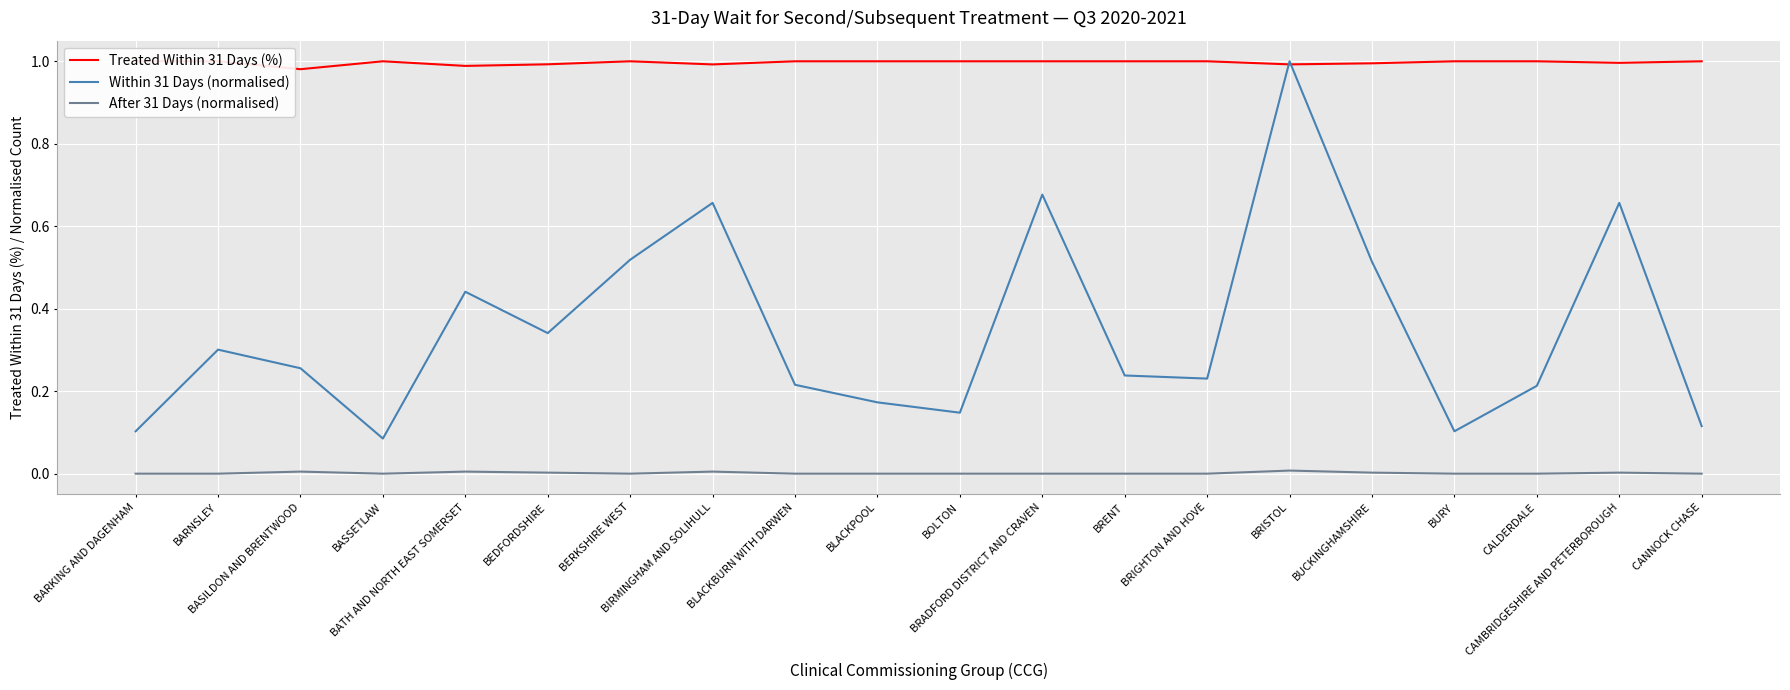

What is the label of the 17th point from the right?

BASSETLAW